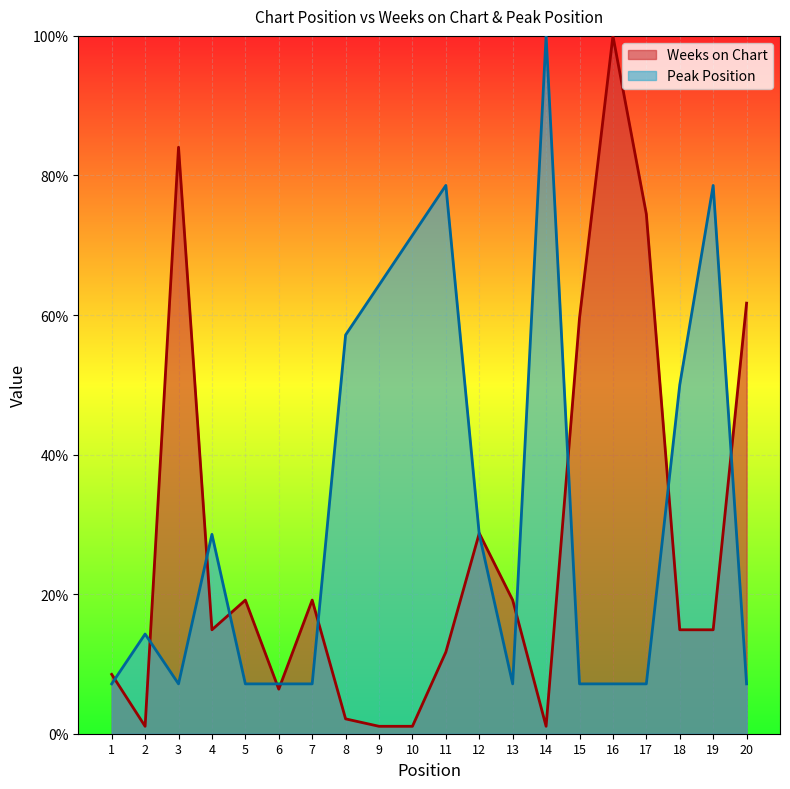

True or false: Weeks on Chart has more than 1 interior local peaks.

True